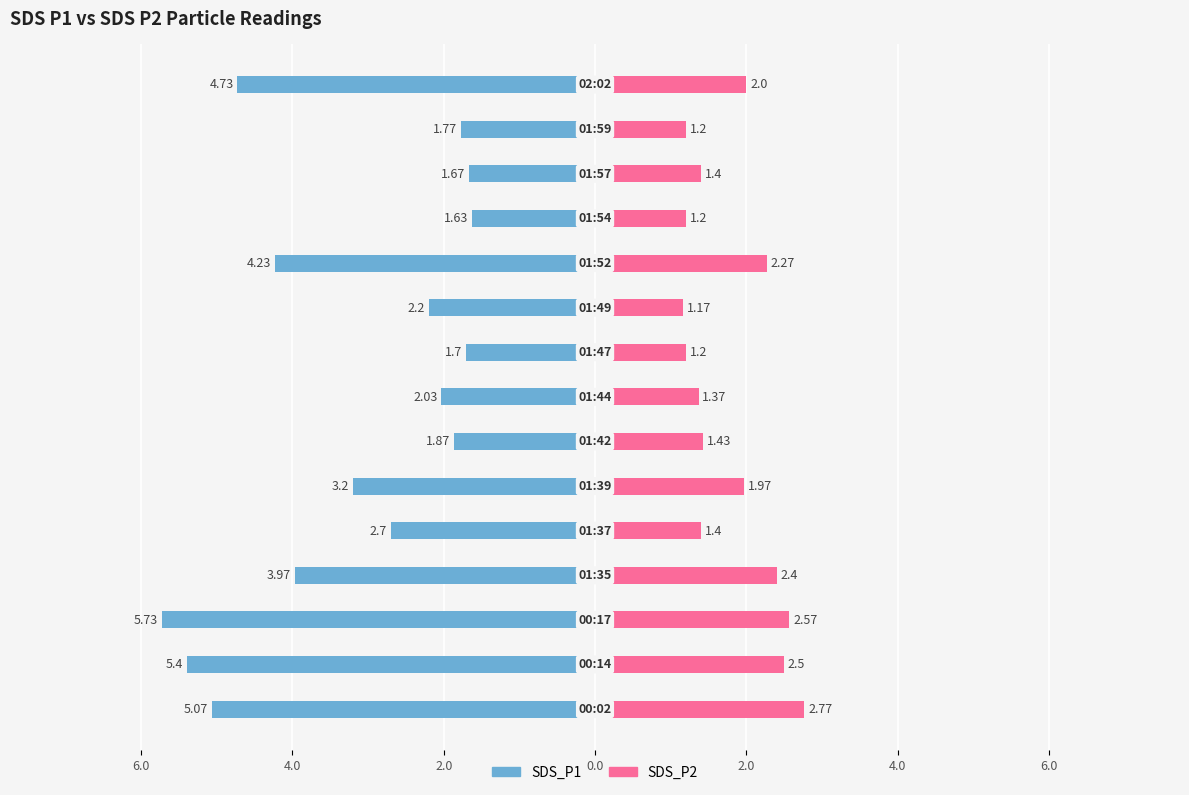

How many bars are there in each group?

2